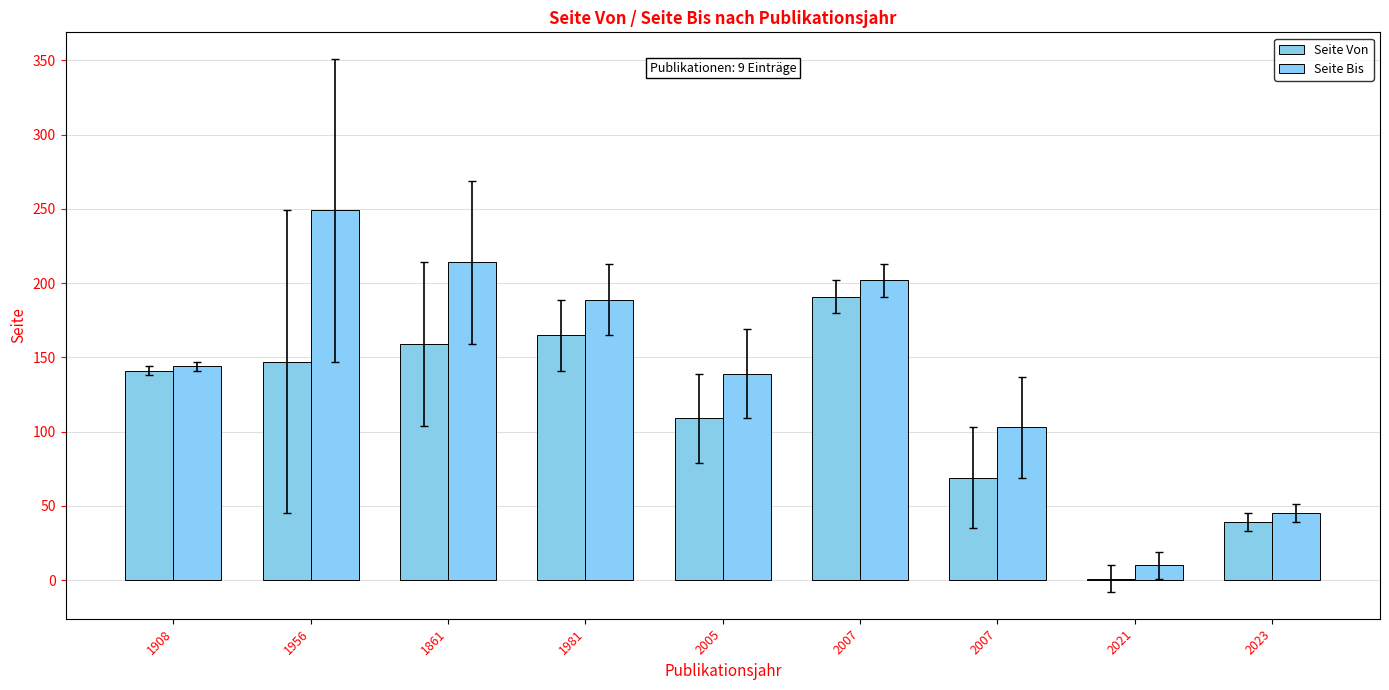

Are the bars horizontal?

No